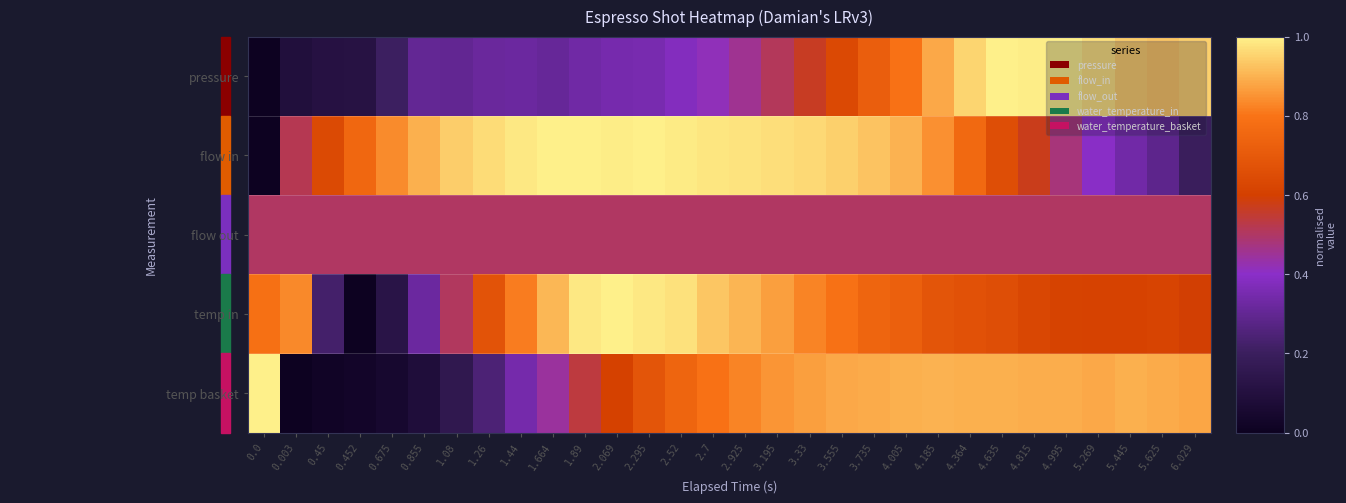

Between 1.26 and 2.925, which series saw the biggest shift?

temp basket